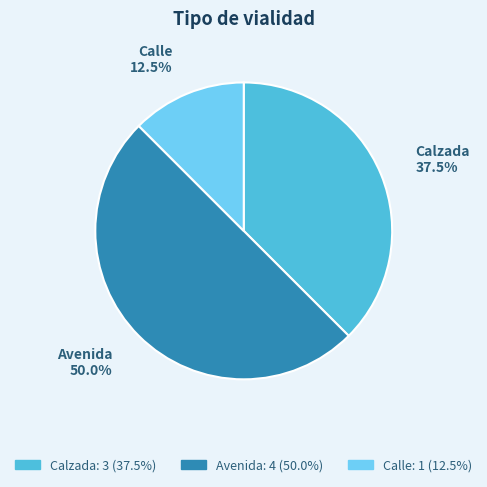

Which has a higher value, Avenida or Calzada?

Avenida